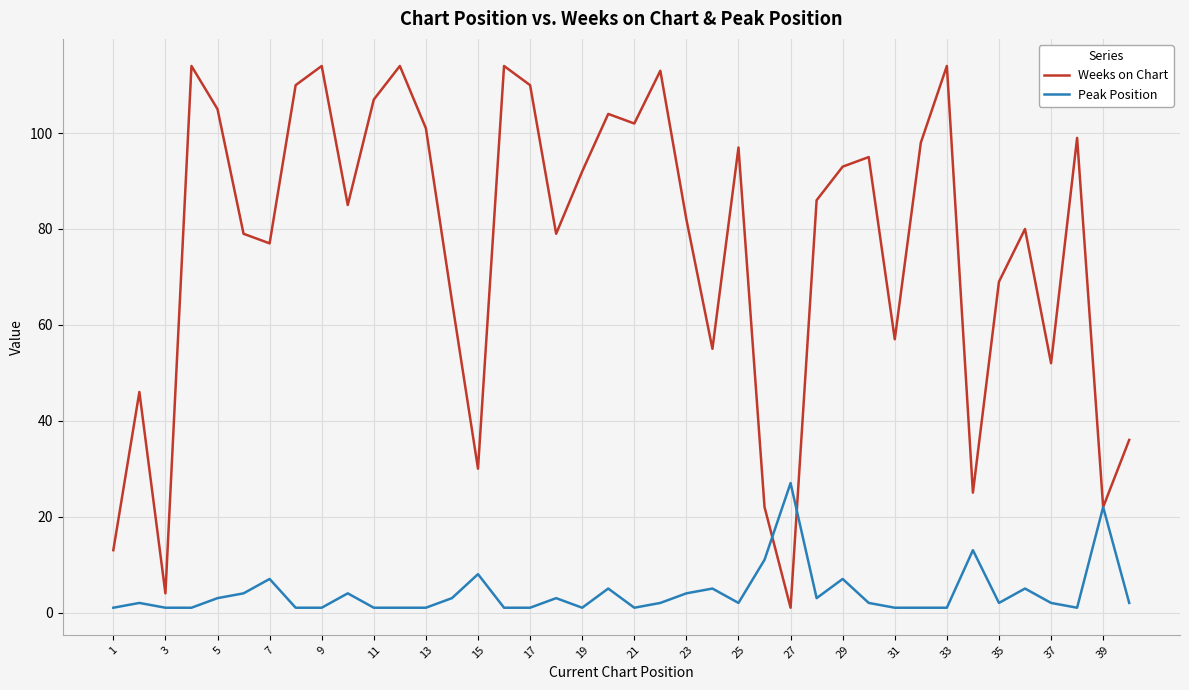

What are all the series names shown in the legend?

Weeks on Chart, Peak Position